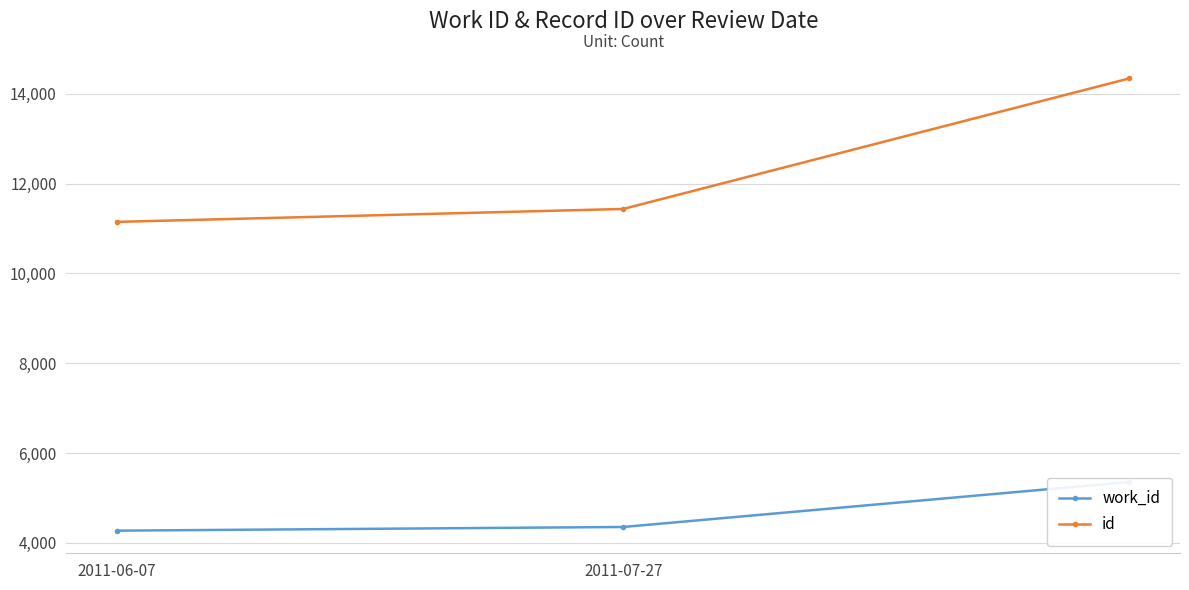

Does the chart display data point markers on the line(s)?

Yes